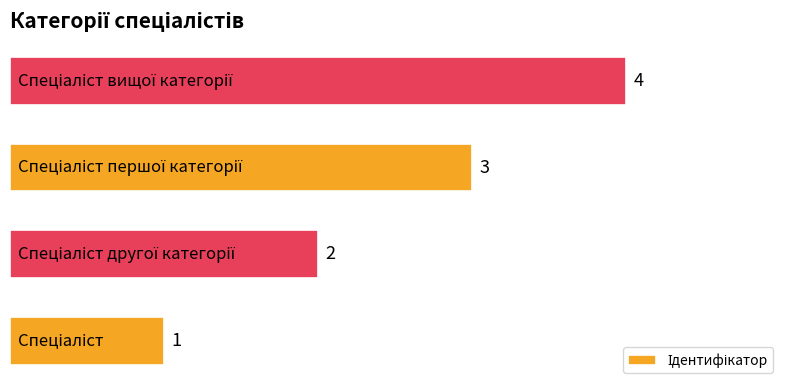

What is the difference between the maximum and minimum values?

3